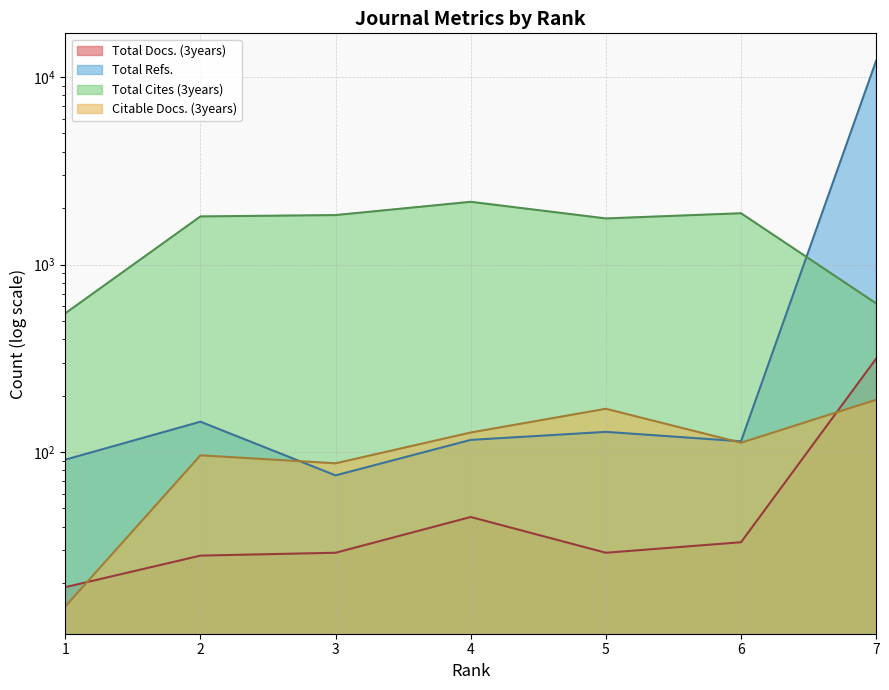

Which category has the lowest value in the Total Docs. (3years) series?

1